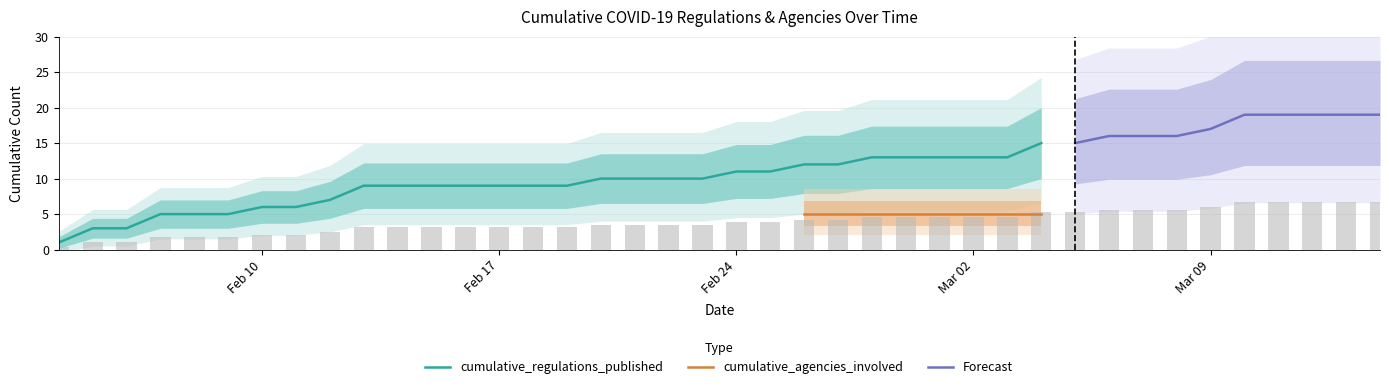

True or false: cumulative_regulations_published has a value of 14 at Feb 17.

False